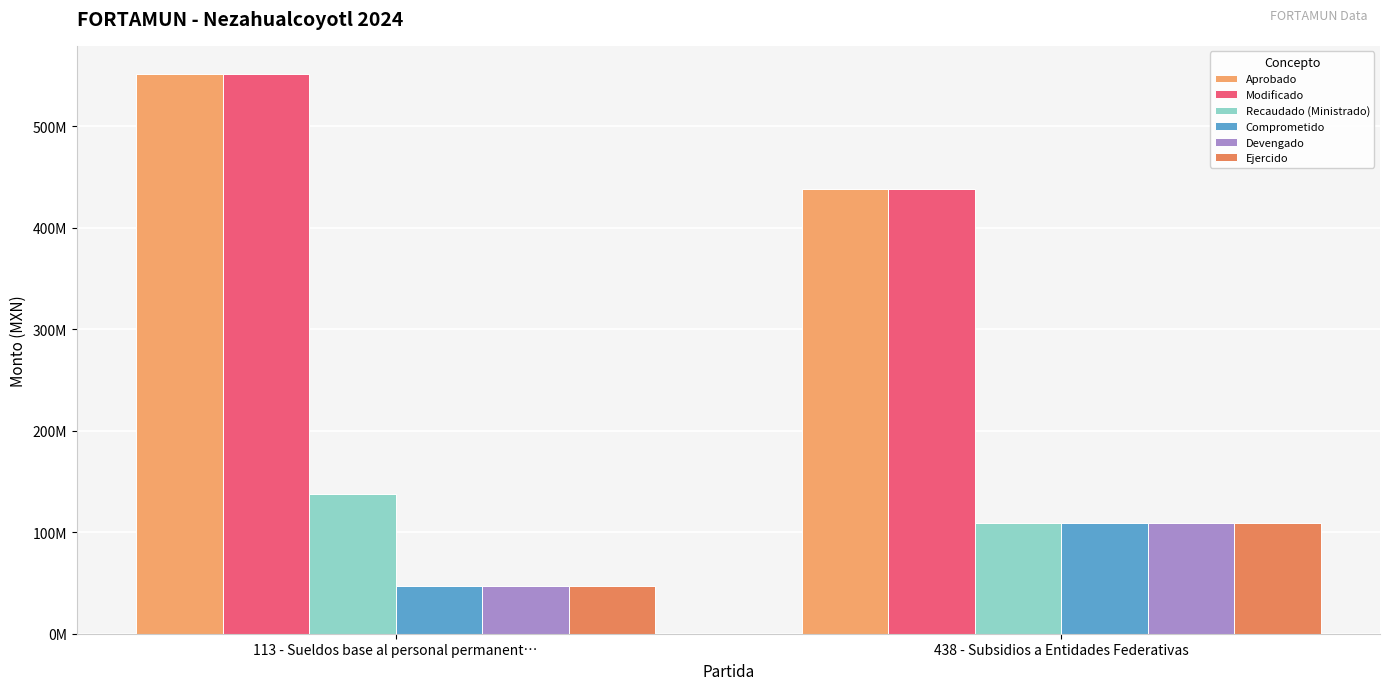

Does the chart contain stacked bars?

No